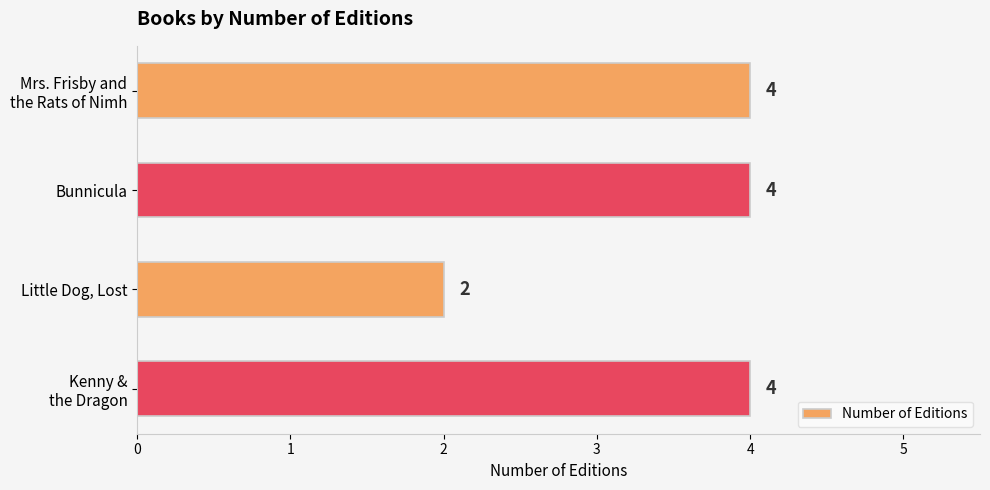

True or false: the data shows 2 at Little Dog, Lost.

True